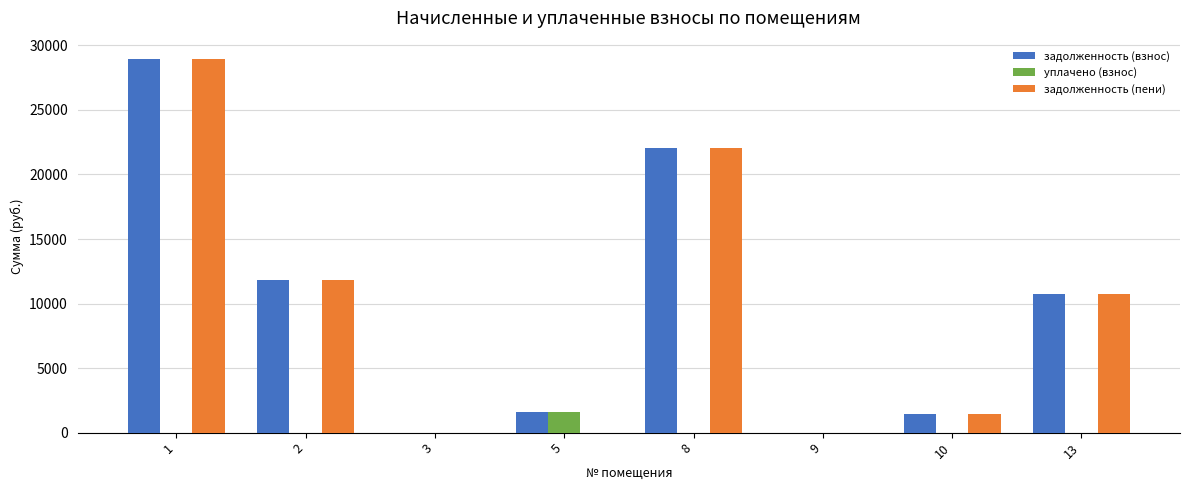

What is the greatest value displayed?

28919.7